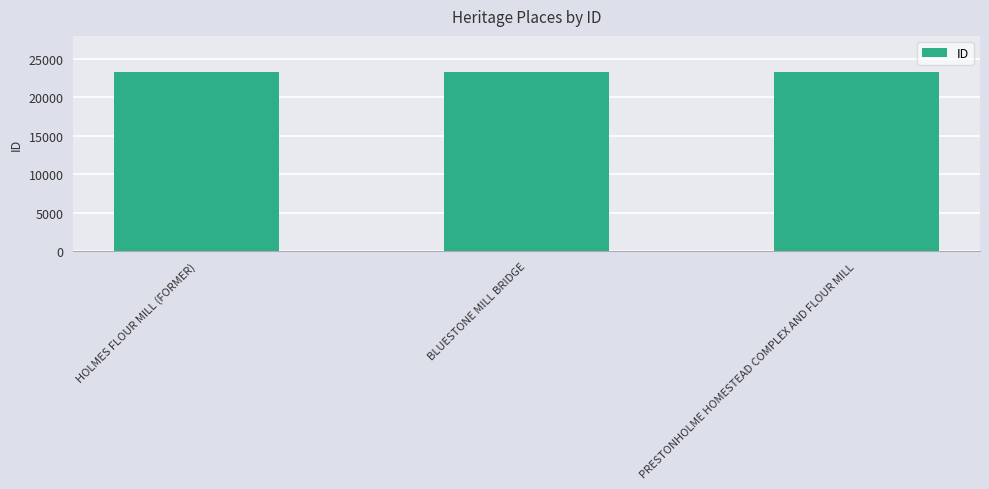

How many data points does each series have?

3